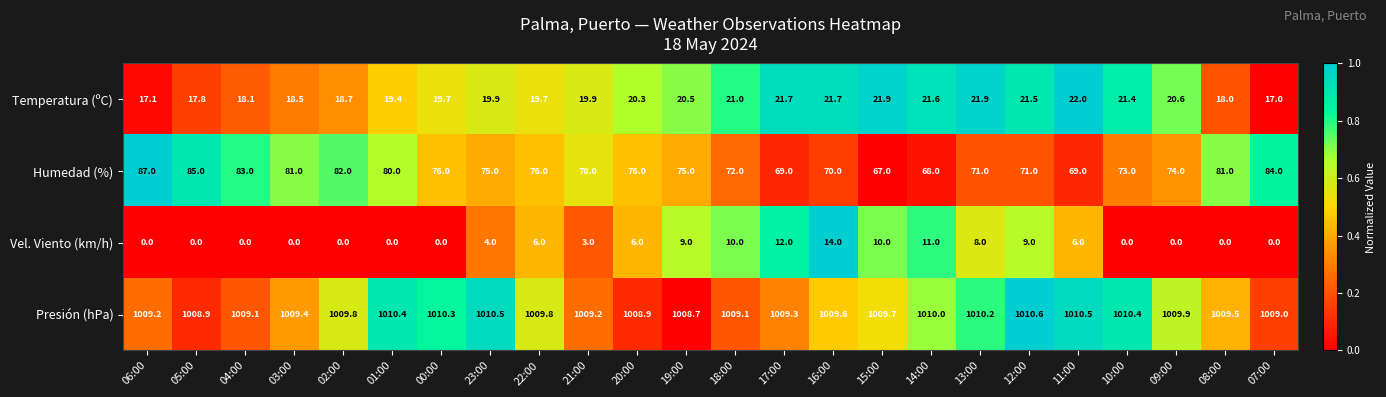

Which series has the largest range (max minus min)?

Humedad (%)